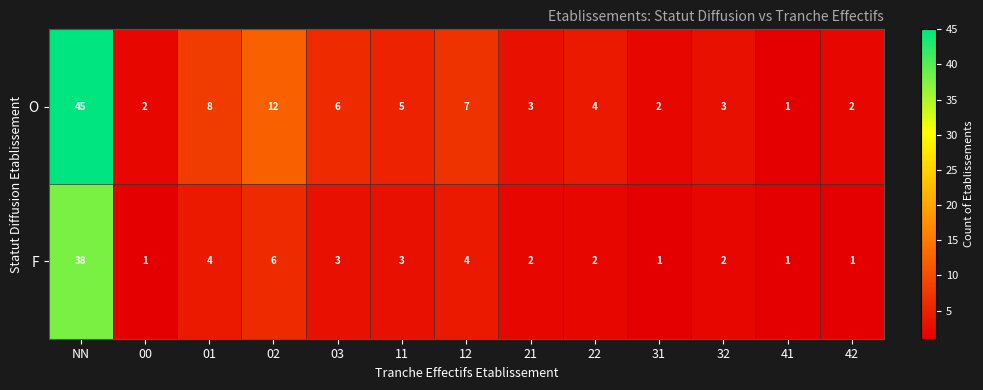

How many distinct data groups are displayed?

2